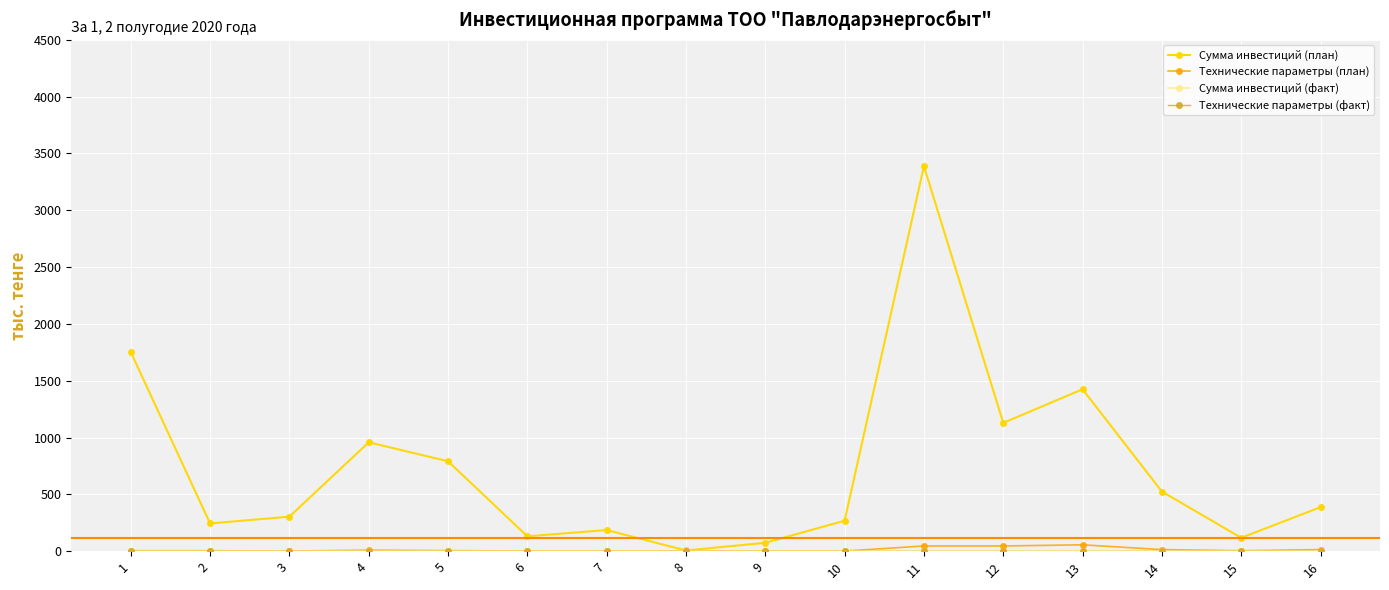

What is the difference between the maximum and minimum values in the Сумма инвестиций (план) series?

3382.2